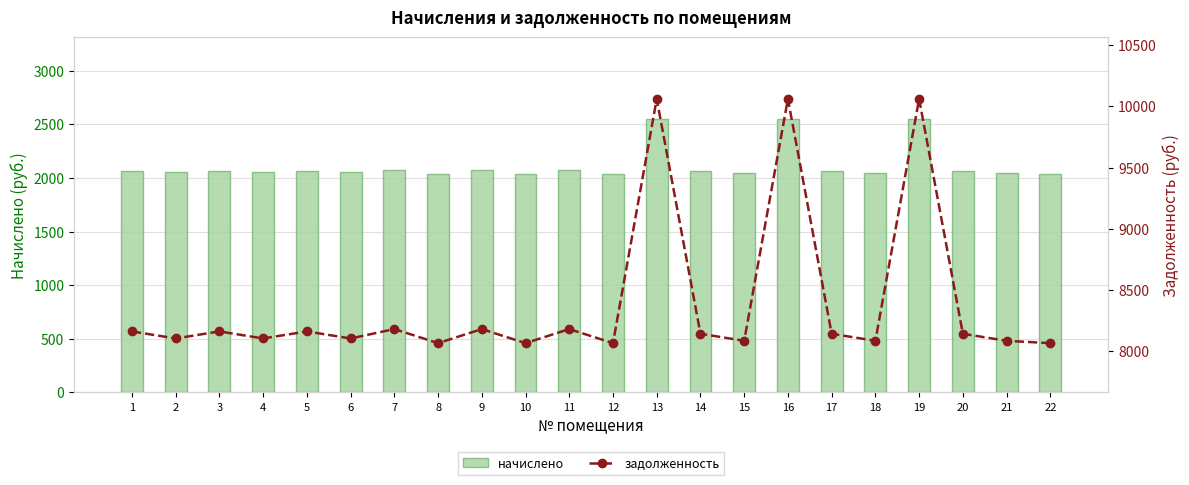

At 11, list the series in order from largest to smallest.

задолженность, начислено